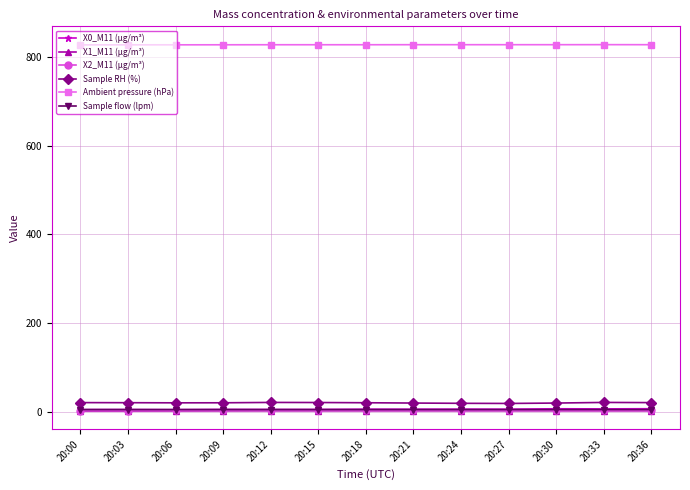

True or false: Sample RH (%) and Sample flow (lpm) intersect in this chart.

False